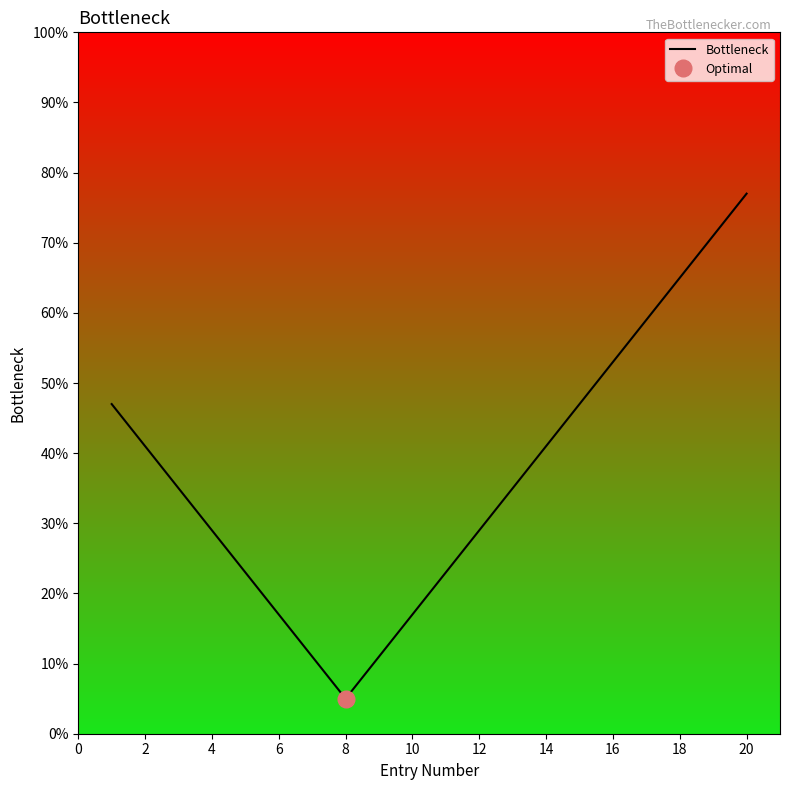

What is the difference between the maximum and second lowest values?

66